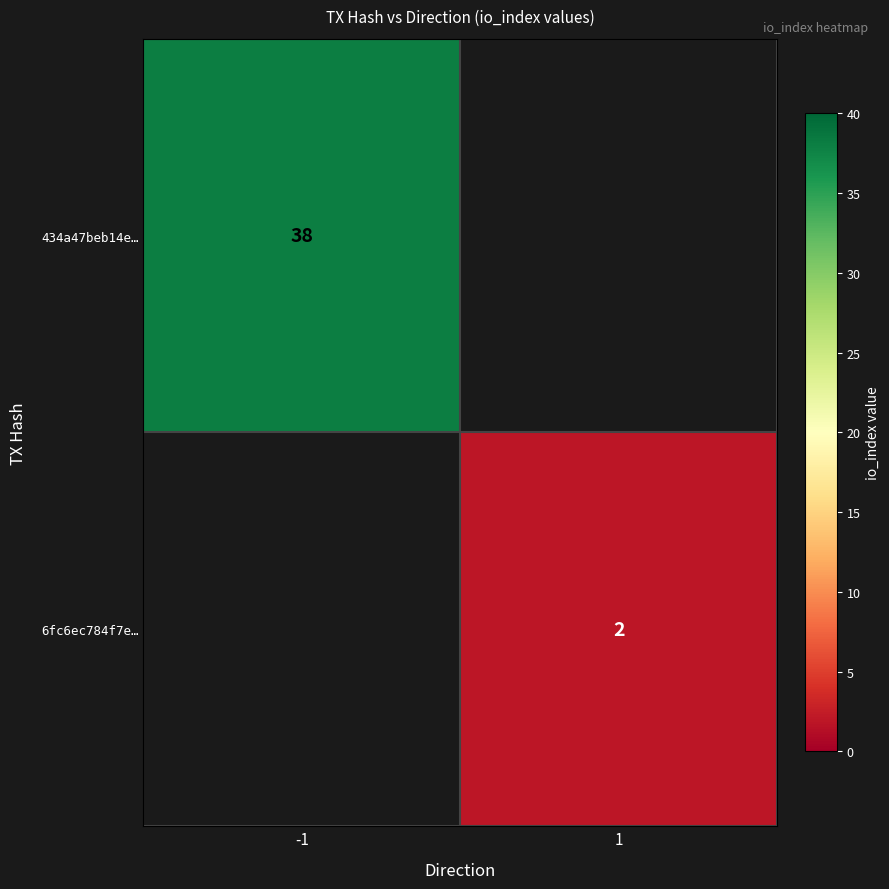

Is the value of 434a47beb14e… at -1 greater than the value of 6fc6ec784f7e… at 1?

Yes